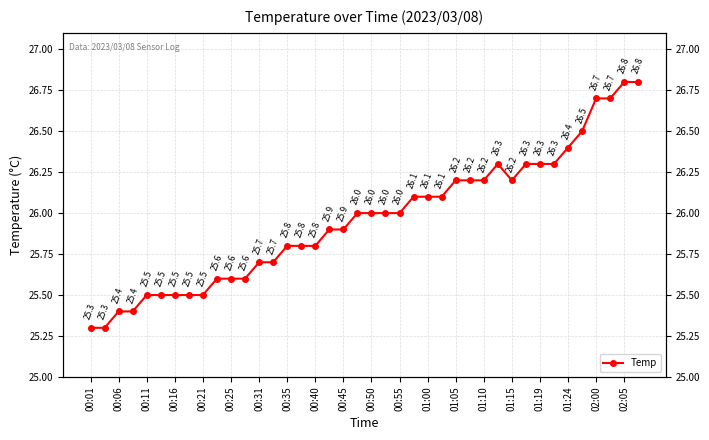

What is the value of the 33rd point from the left?

26.3